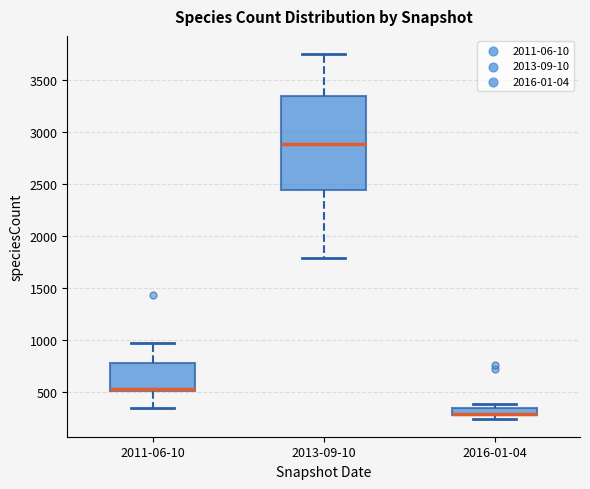

Where is the upper edge of the box for 2013-09-10 on the y-axis? The values are not printed on the chart, so give them approximately, as read against the axis.

3350